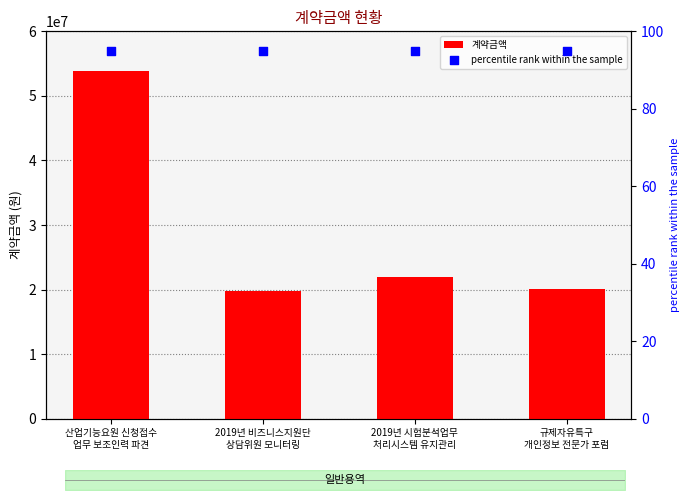

Is the value of 계약금액 at 산업기능요원 신청접수
업무 보조인력 파견 greater than the value of percentile rank within the sample at 규제자유특구
개인정보 전문가 포럼?

Yes